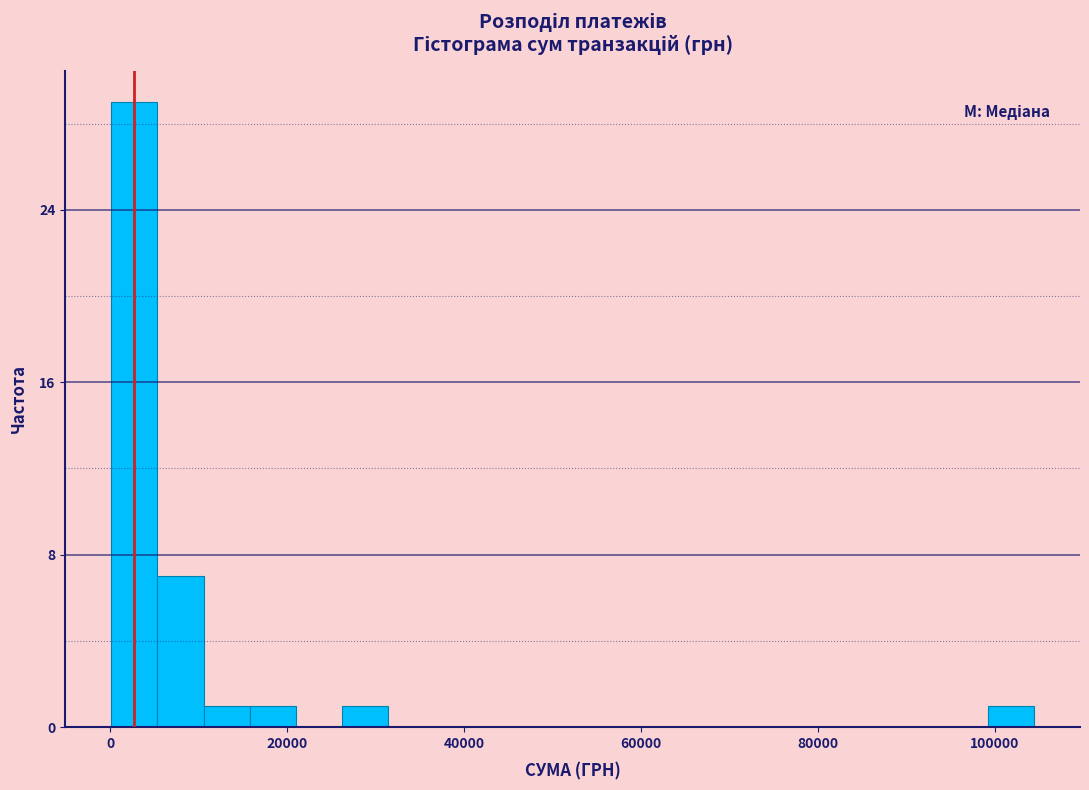

Around what value on the x-axis is the tallest bar? Give the approximate position of its centre, as read against the axis.

2000